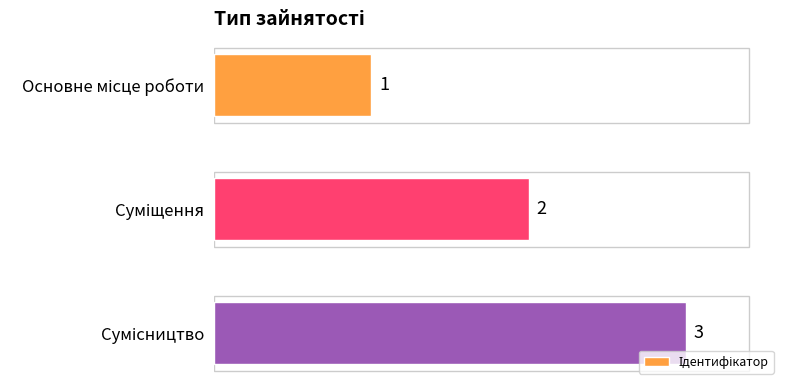

What is the value of the 3rd bar from the top?

3